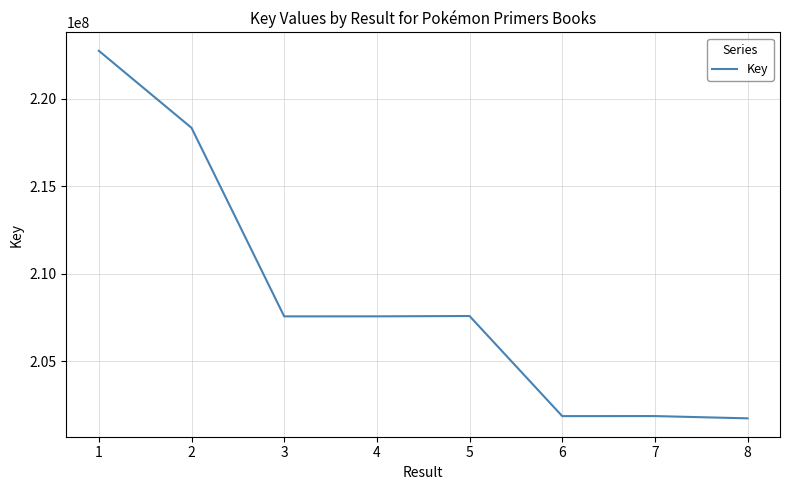

What value does the data have at 7, to the nearest 50?

201883500